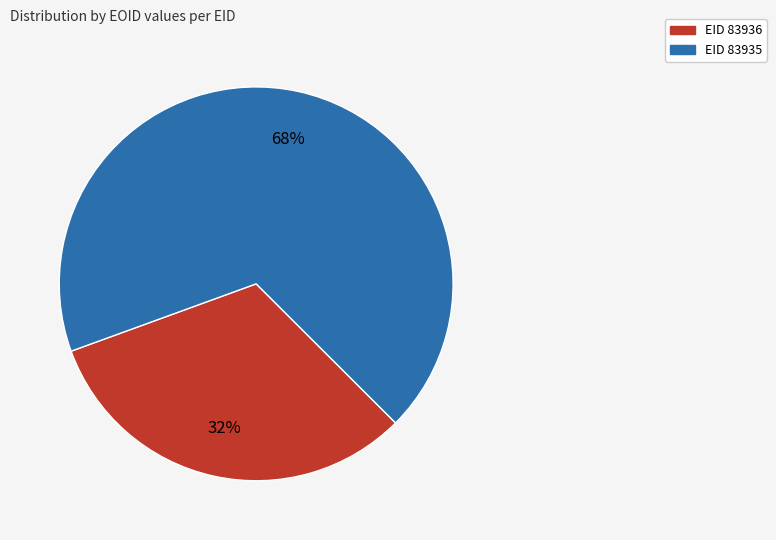

To the nearest percent, what is the average slice percentage?

50%